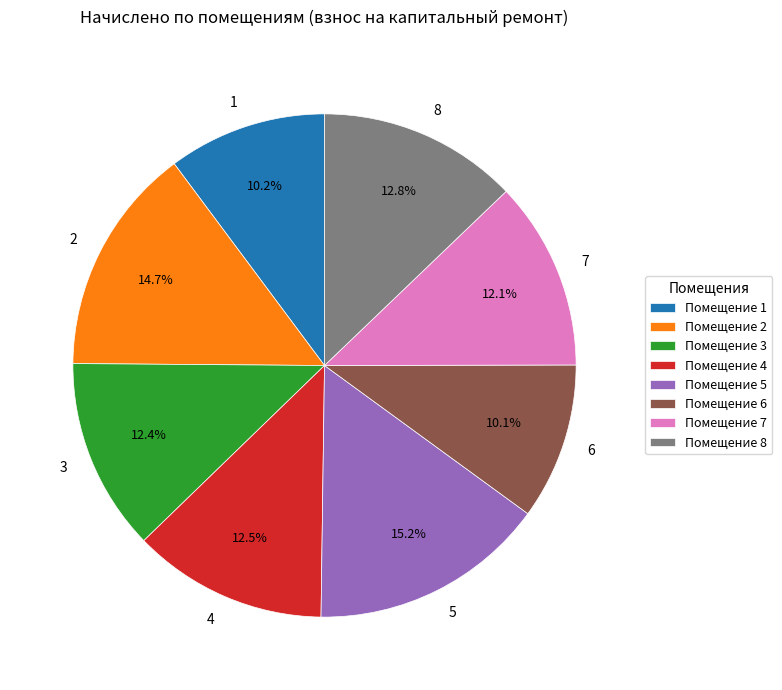

Does 2 account for over 50% of the chart?

No